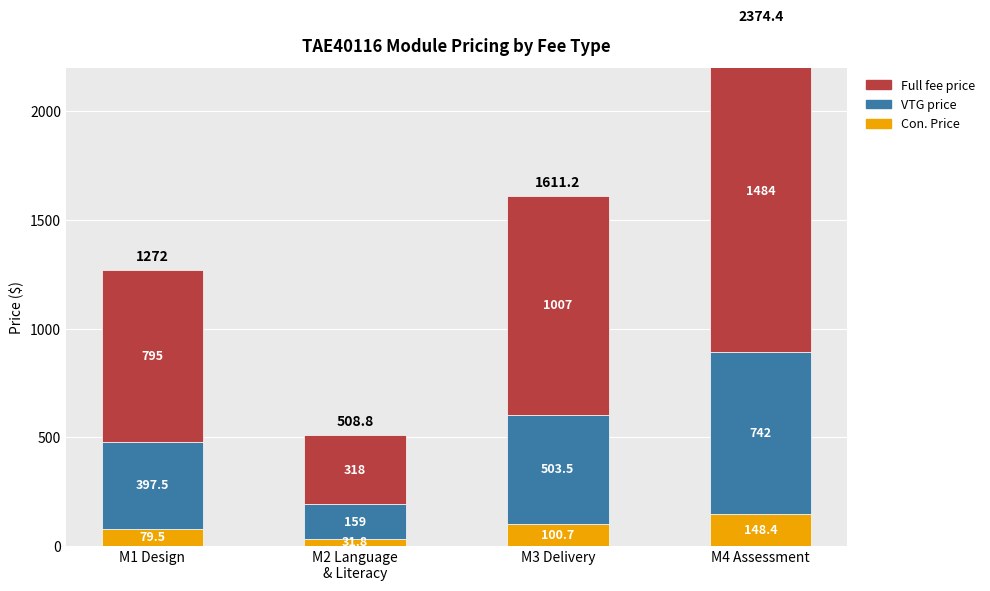

What is the difference between the VTG price values at M4 Assessment and M3 Delivery?

238.5